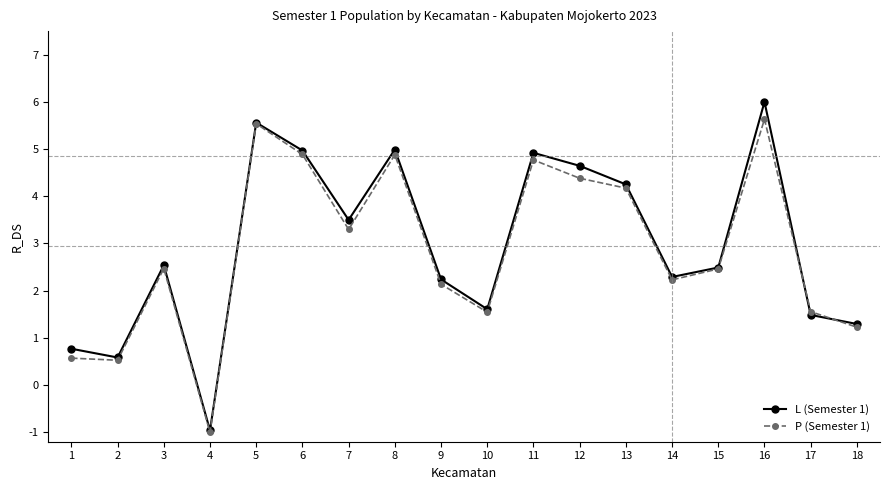

How many data points does each series have?

18